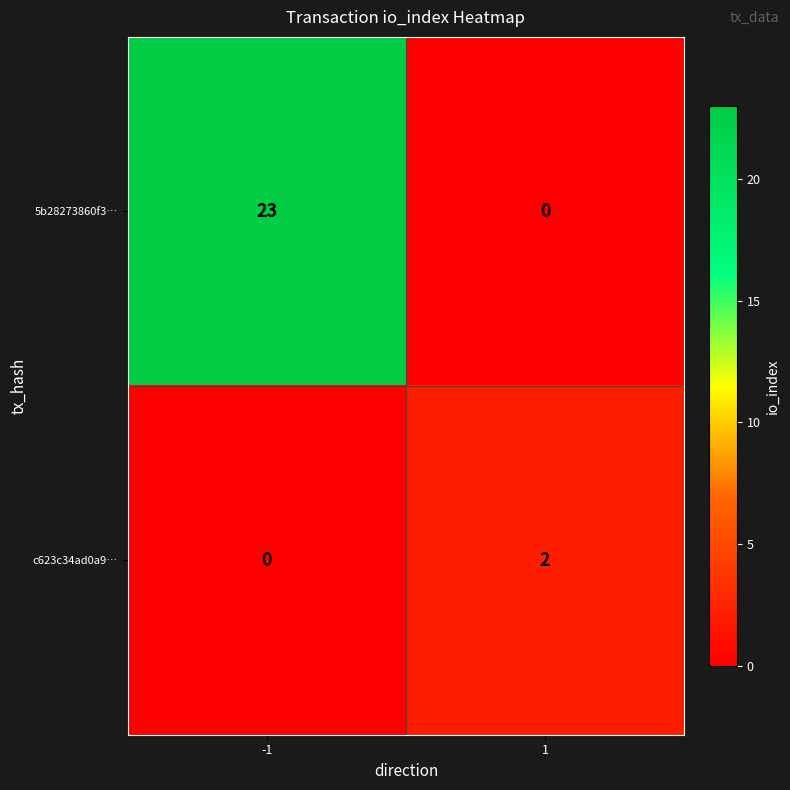

What is the difference between the 5b28273860f3… values at -1 and 1?

23